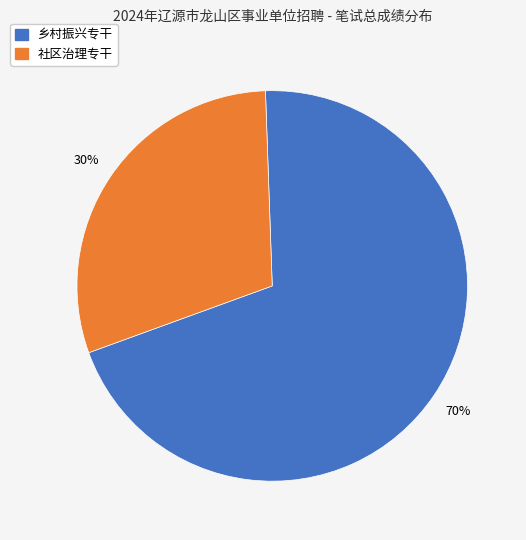

Does any single category account for the majority?

Yes